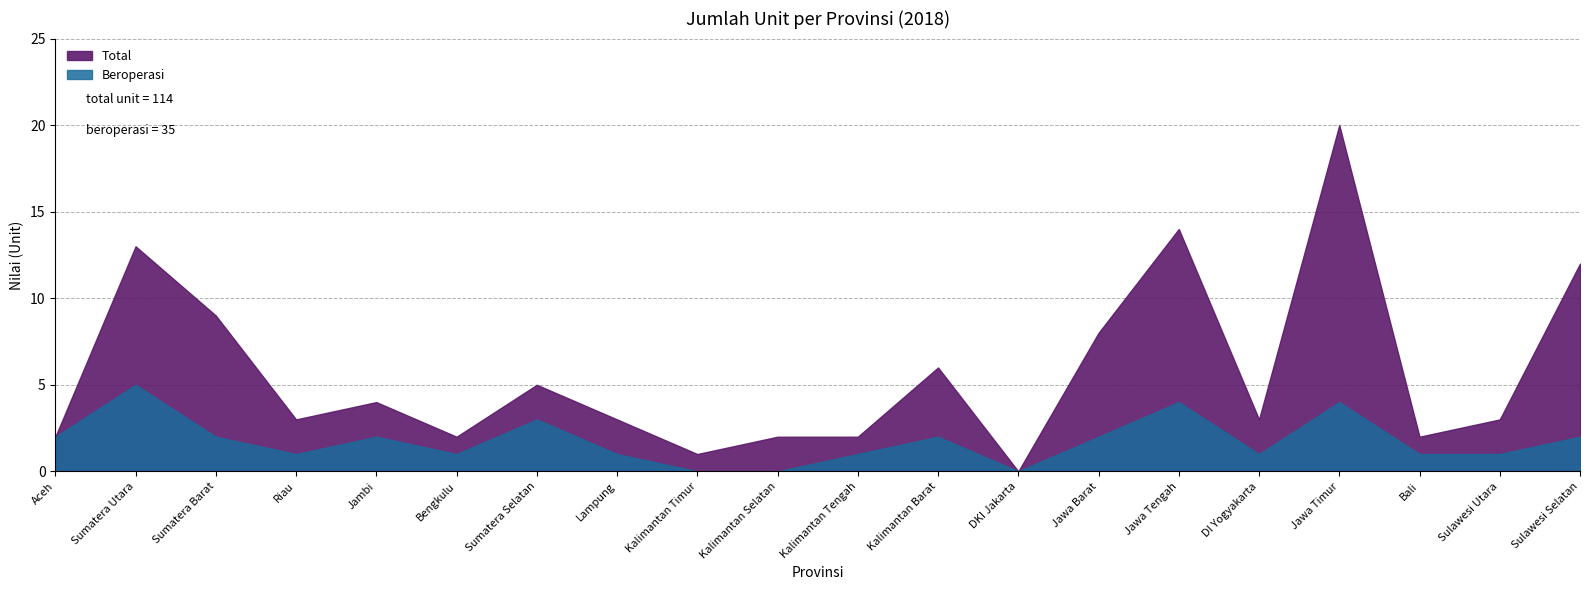

Is it true that Total equals 14 at Jawa Timur?

False